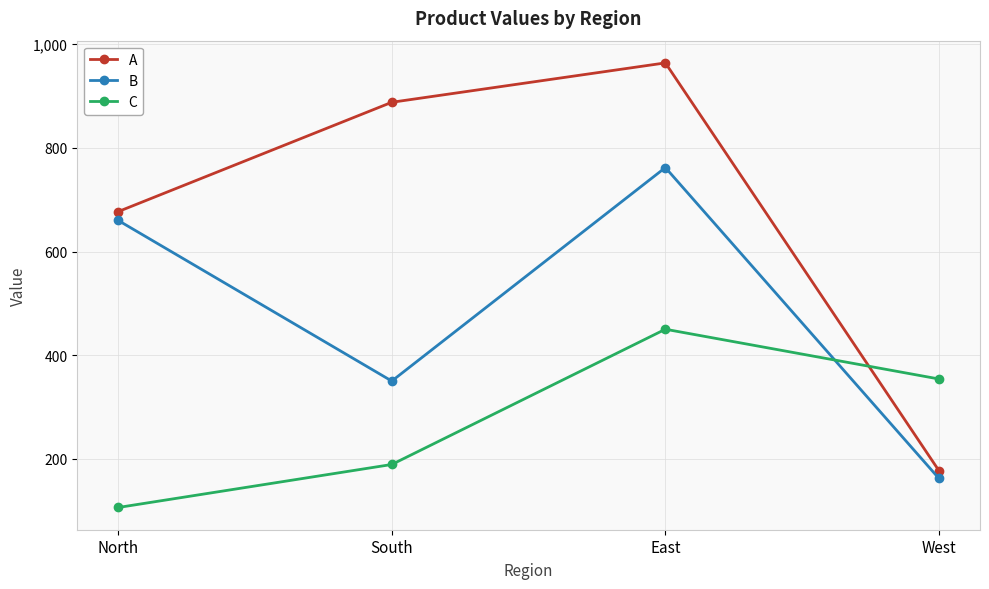

How many intersections are there between C and A?

1